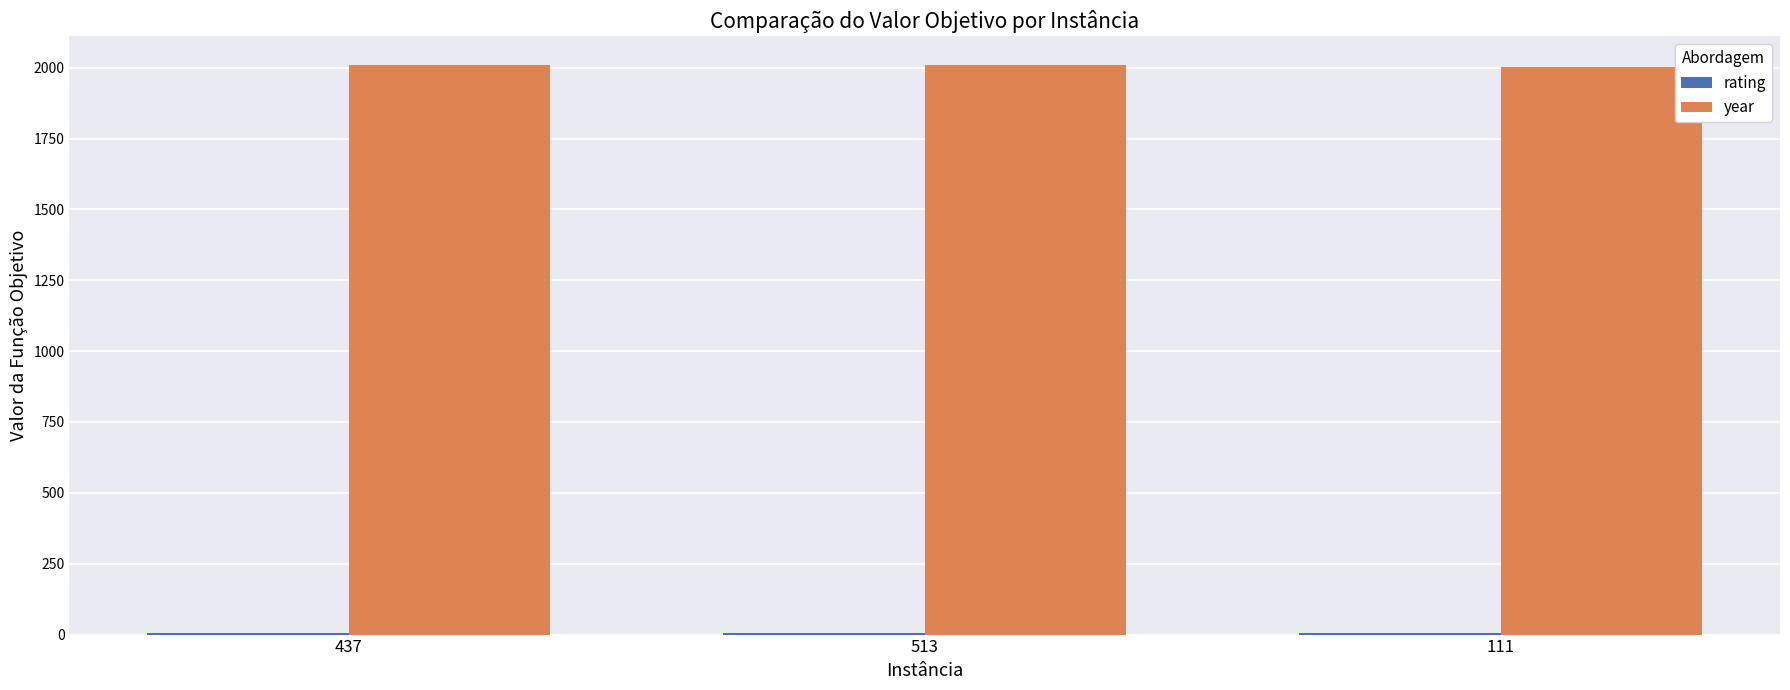

Which series has the largest total across all categories?

year